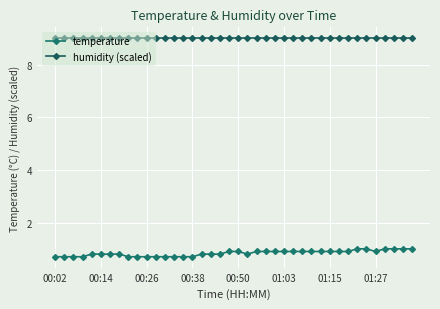

Reading left to right, extract all data points from this chart.

temperature: 0.7	0.7	0.7	0.7	0.8	0.8	0.8	0.8	0.7	0.7	0.7	0.7	0.7	0.7	0.7	0.7	0.8	0.8	0.8	0.9	0.9	0.8	0.9	0.9	0.9	0.9	0.9	0.9	0.9	0.9	0.9	0.9	0.9	1.0	1.0	0.9	1.0	1.0	1.0	1.0
humidity (scaled): 9.0	9.0	9.0	9.0	9.0	9.0	9.0	9.0	9.0	9.0	9.0	9.0	9.0	9.0	9.0	9.0	9.0	9.0	9.0	9.0	9.0	9.0	9.0	9.0	9.0	9.0	9.0	9.0	9.0	9.0	9.0	9.0	9.0	9.0	9.0	9.0	9.0	9.0	9.0	9.0